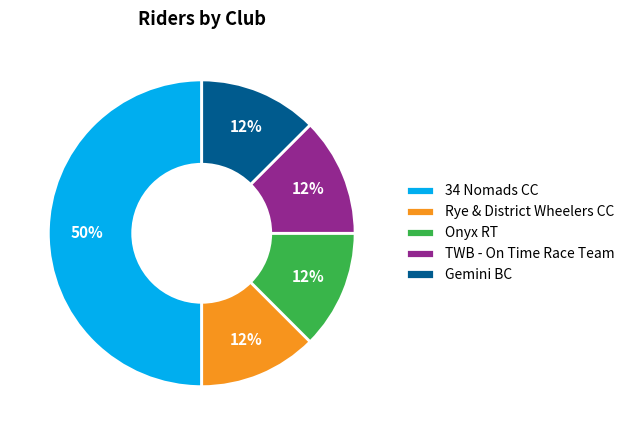

Is it true that TWB - On Time Race Team is 12% of the pie?

True